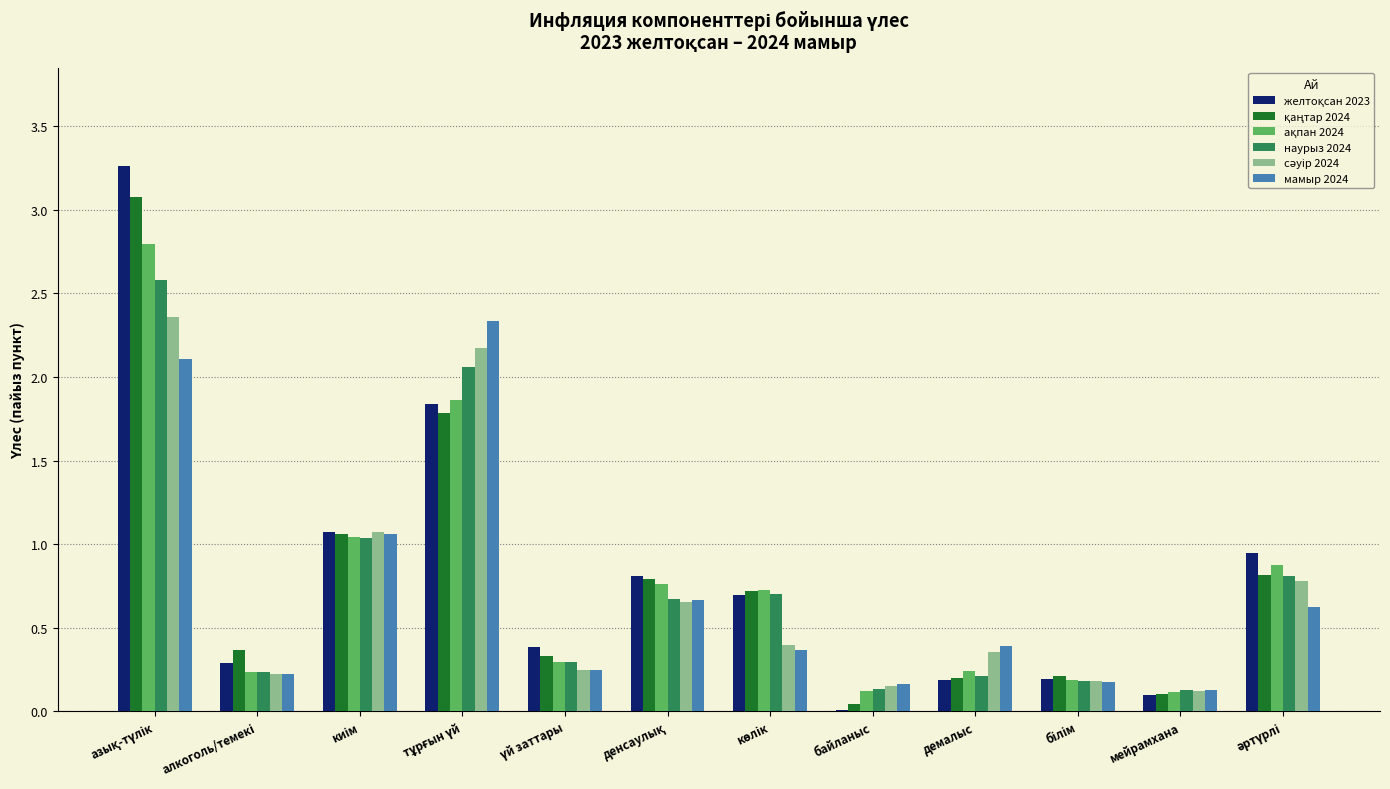

What is the highest value of the наурыз 2024 series?

2.6